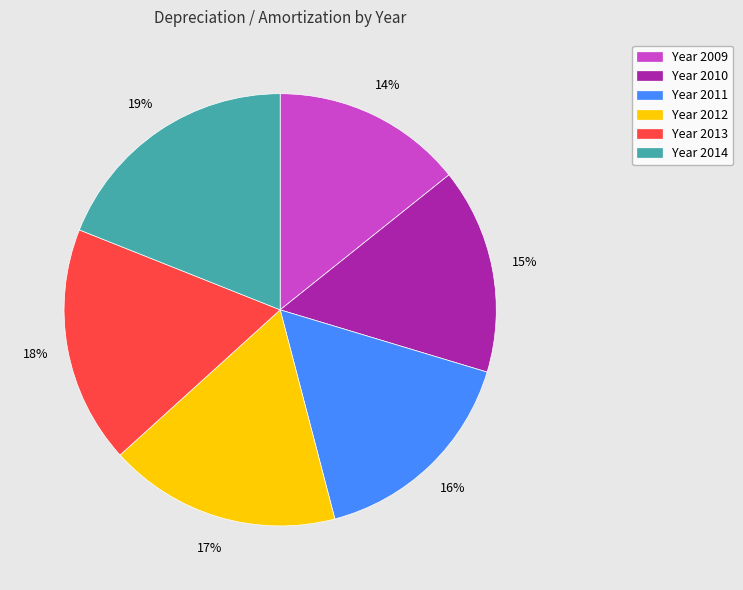

To the nearest percent, what portion does Year 2009 represent?

14%